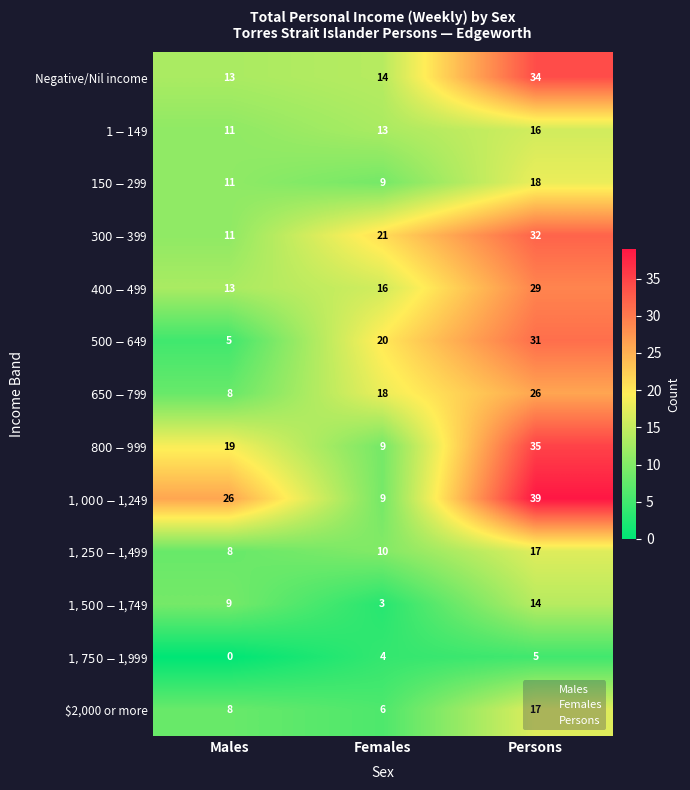

At which category is the sum across all series the highest?

Persons